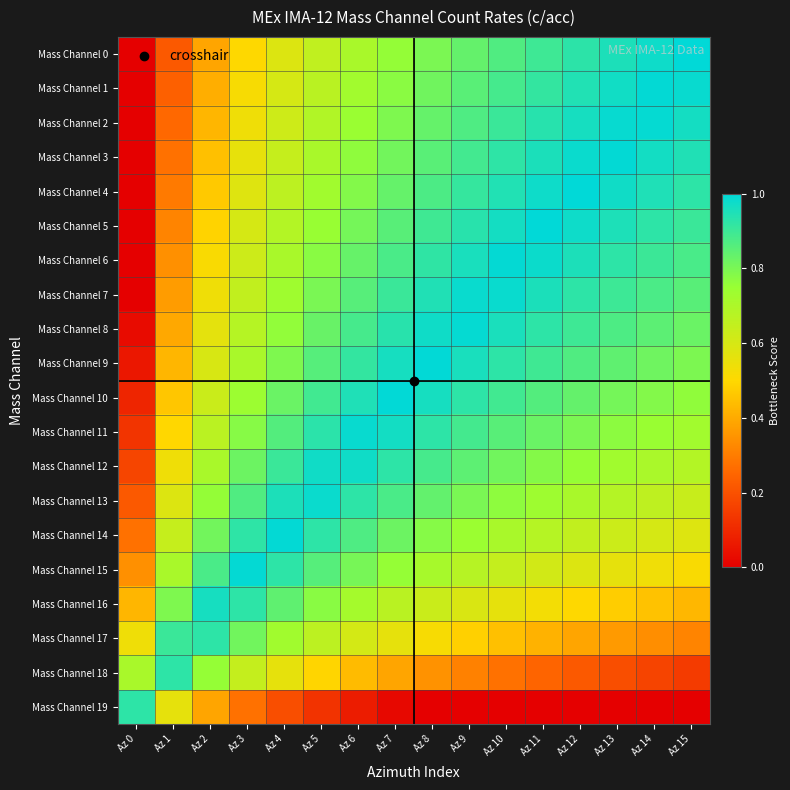

At which category is the sum across all series the highest?

Az 8